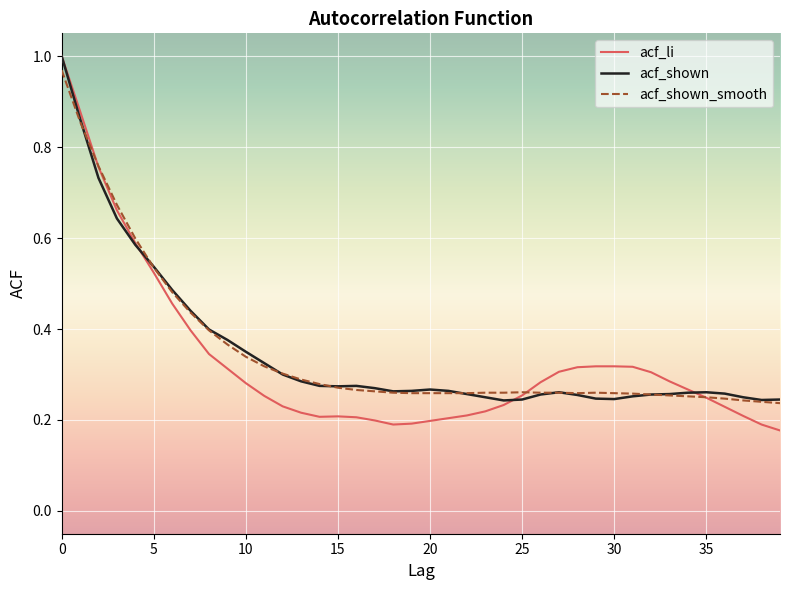

Which series has the widest spread of values?

acf_li